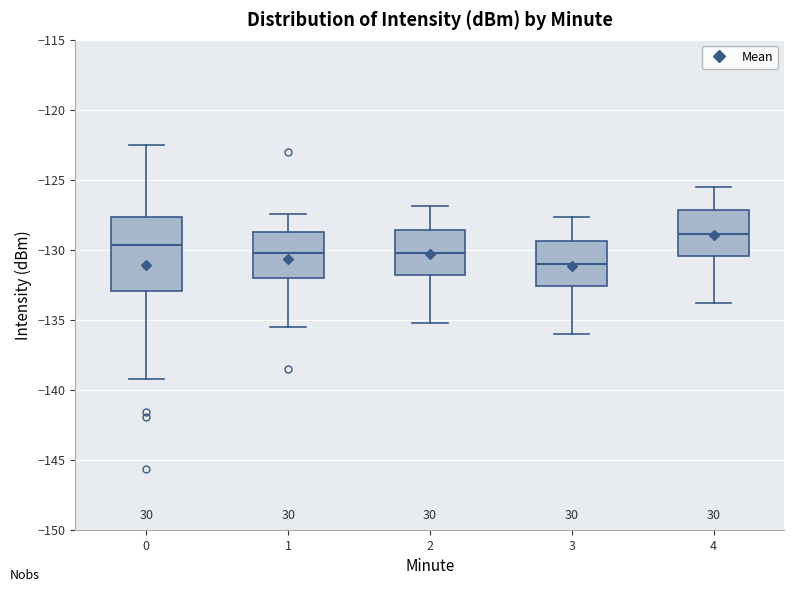

Where is the upper edge of the box at x = 0 on the y-axis? The values are not printed on the chart, so give them approximately, as read against the axis.

-127.5